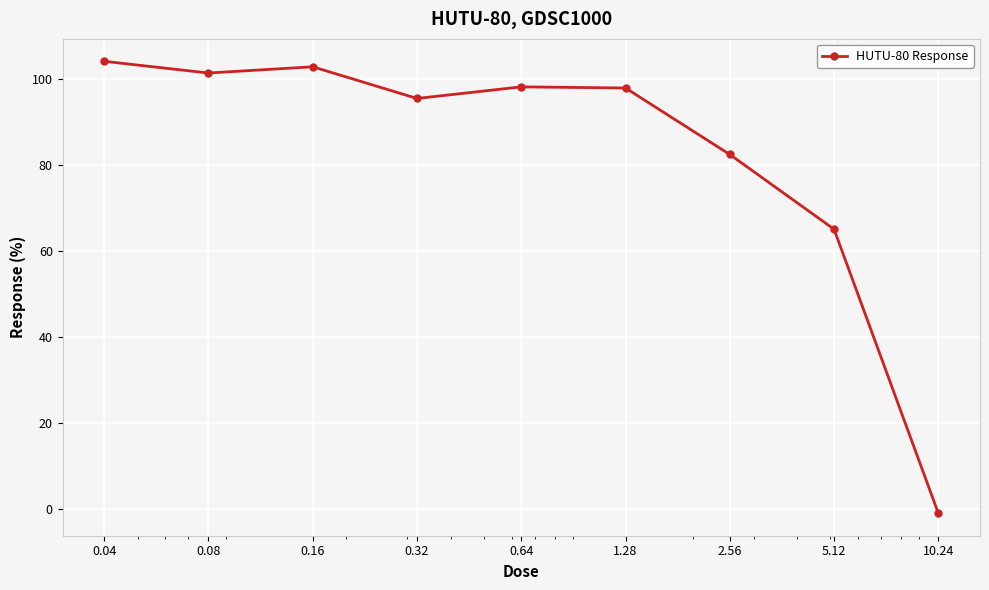

What is the value of the 3rd point from the left?

102.8